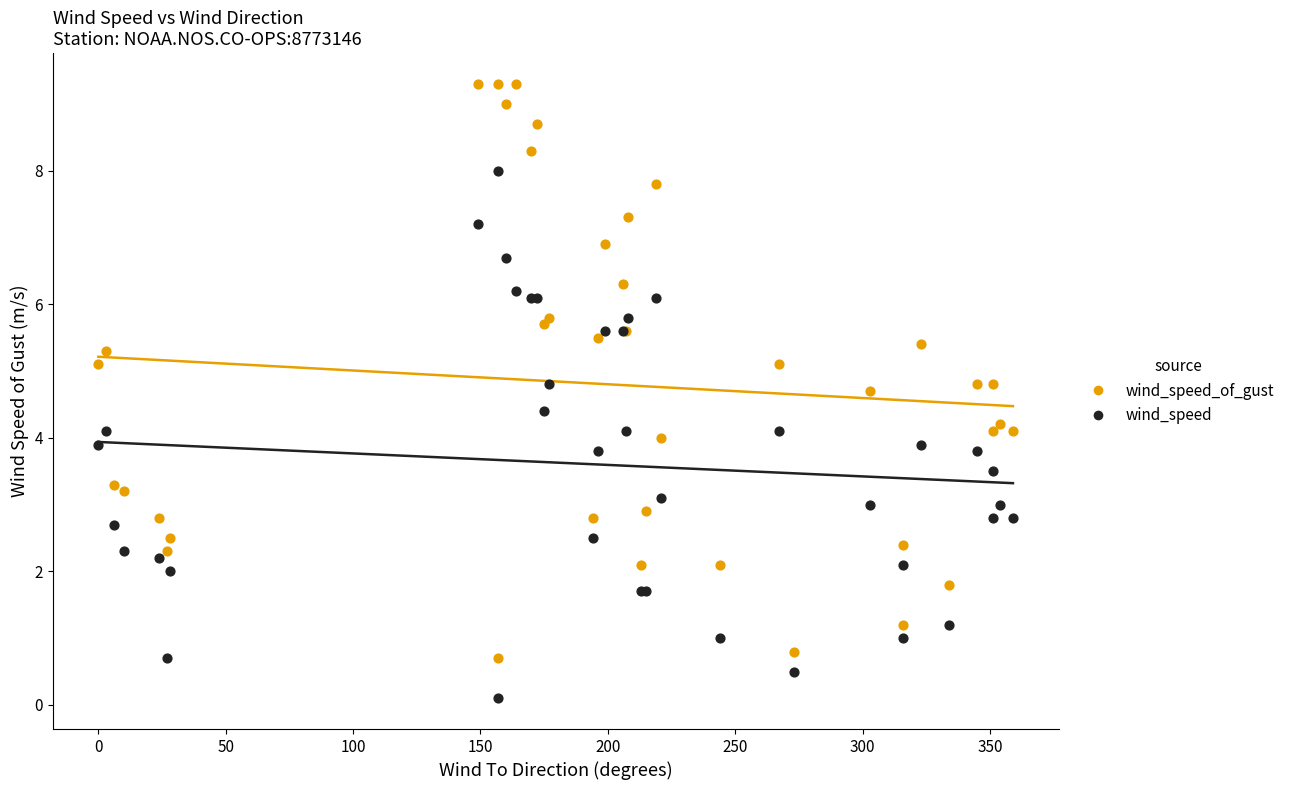

What are all the series names shown in the legend?

wind_speed_of_gust, wind_speed